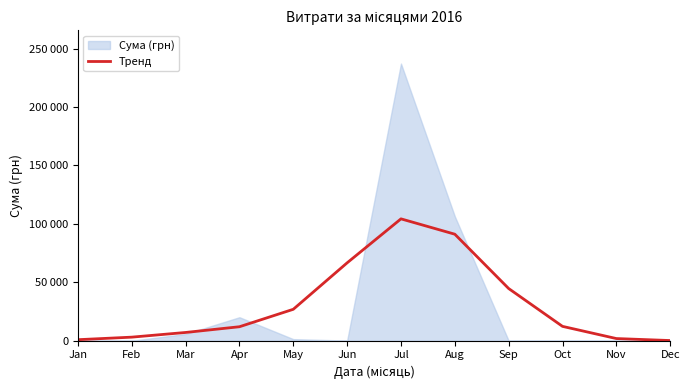

Which has a higher value, Jun or Feb?

Jun